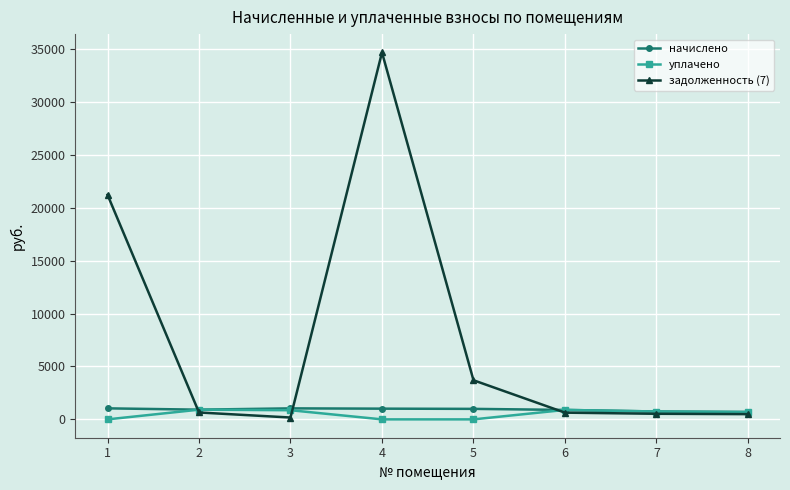

What is the maximum value for начислено?

1042.1